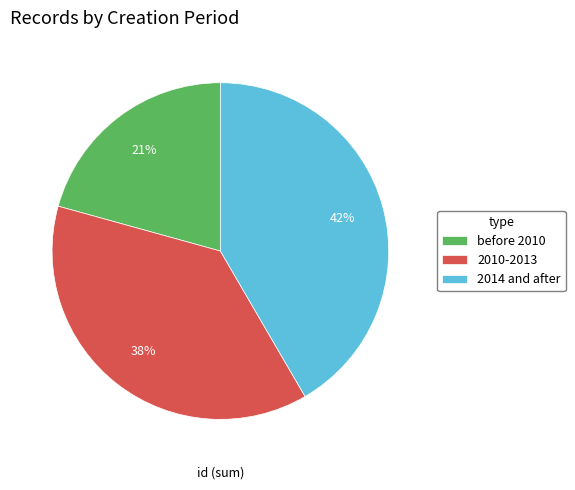

What percentage is the before 2010 slice, to the nearest percent?

21%